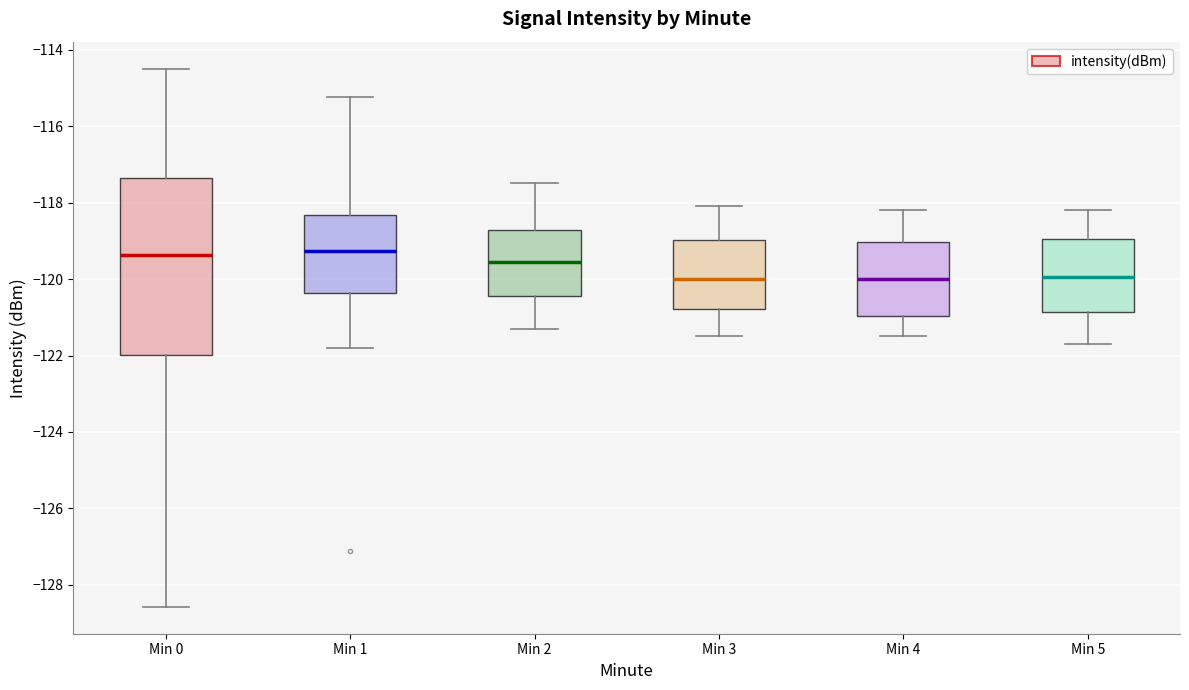

Where does the median line of the box for Min 4 sit on the y-axis? The values are not printed on the chart, so give them approximately, as read against the axis.

-120.0